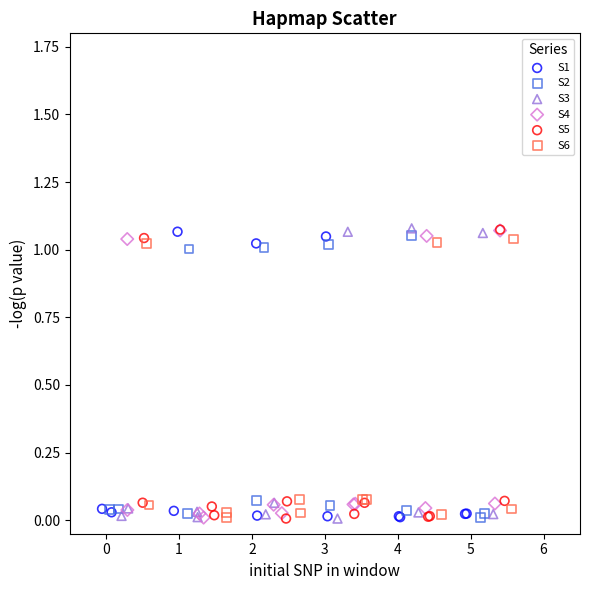

What are all the series names shown in the legend?

S1, S2, S3, S4, S5, S6